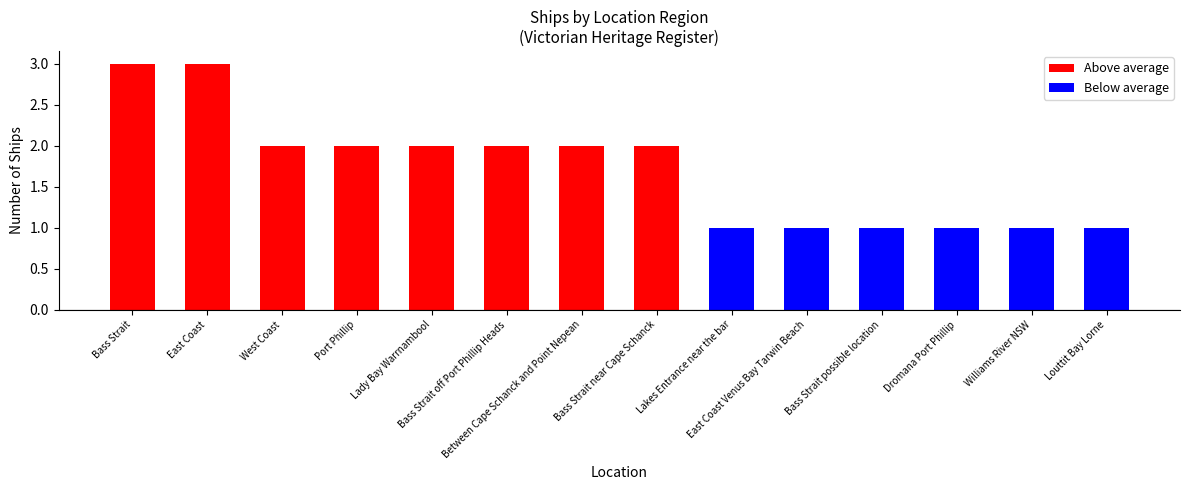

Where does the data first go above 2?

Bass Strait